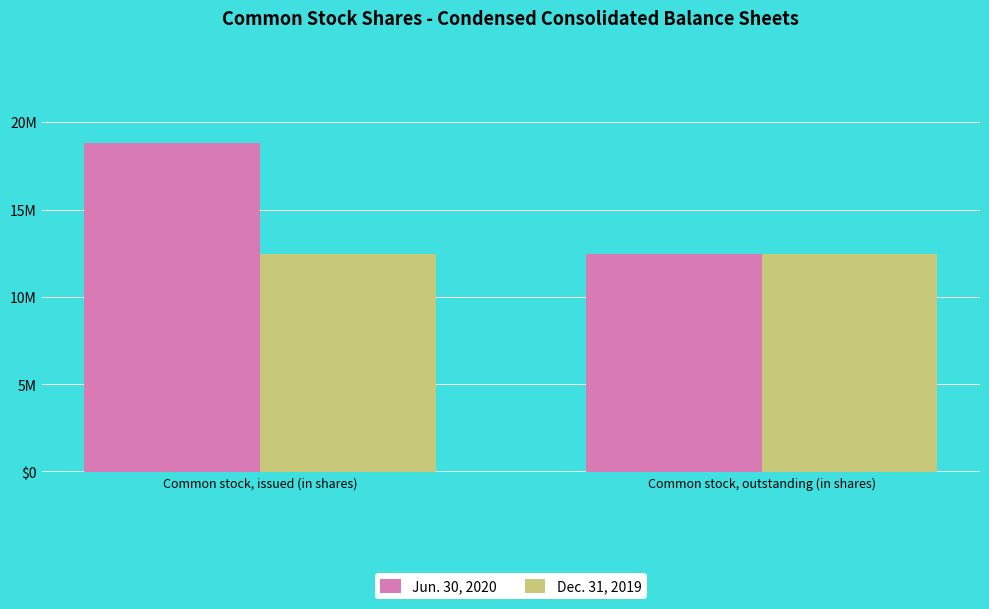

Are the bars grouped side by side (vs. stacked)?

Yes